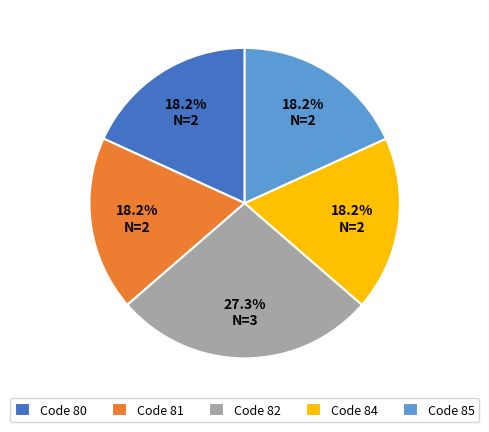

What is the ratio of the value at Code 81 to the value at Code 85?

1.0